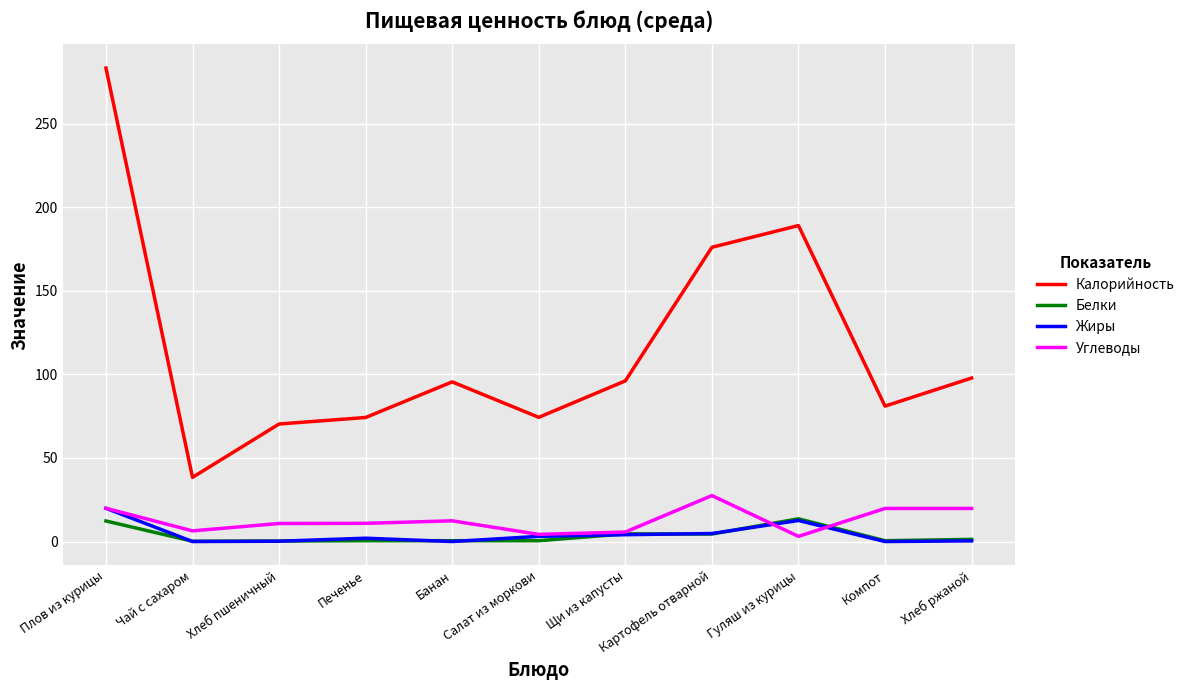

Where do Жиры and Белки first cross each other?

Плов из курицы and Чай с сахаром